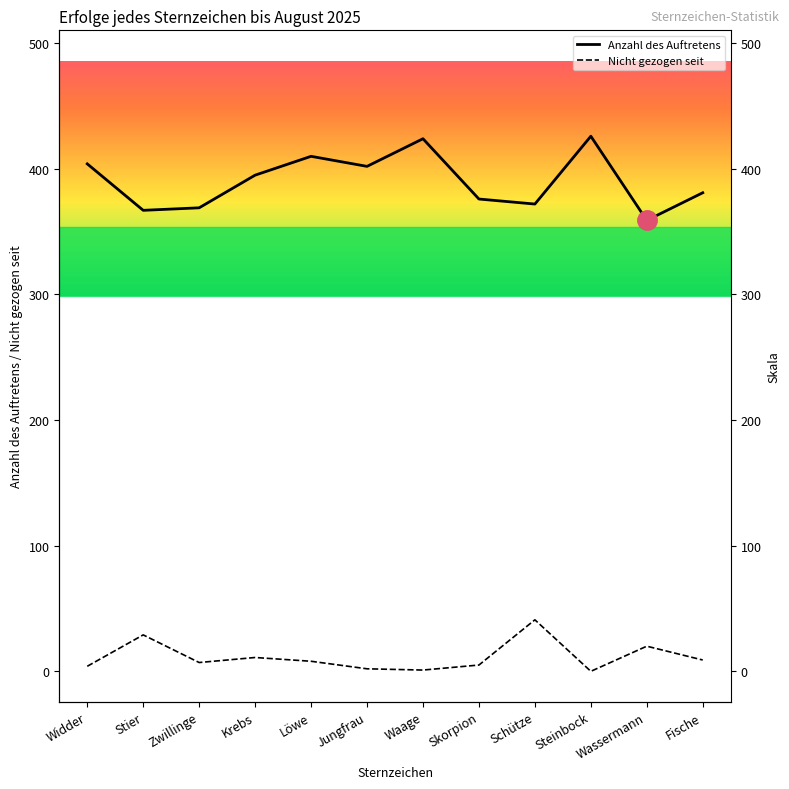

Rank the categories by Nicht gezogen seit value from highest to lowest.

Schütze, Stier, Wassermann, Krebs, Fische, Löwe, Zwillinge, Skorpion, Widder, Jungfrau, Waage, Steinbock